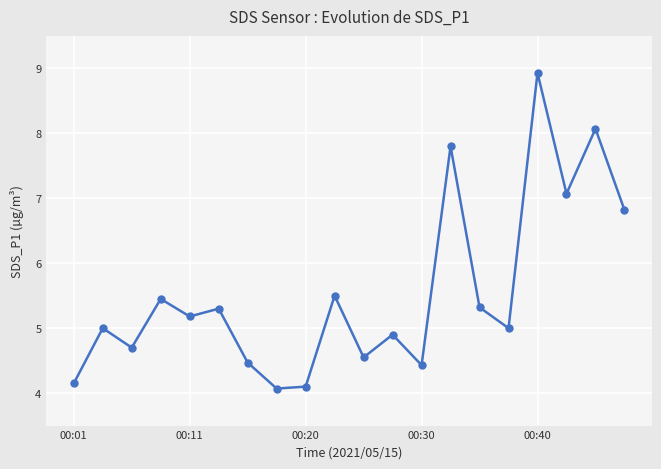

What is the minimum value shown in the chart?

4.1